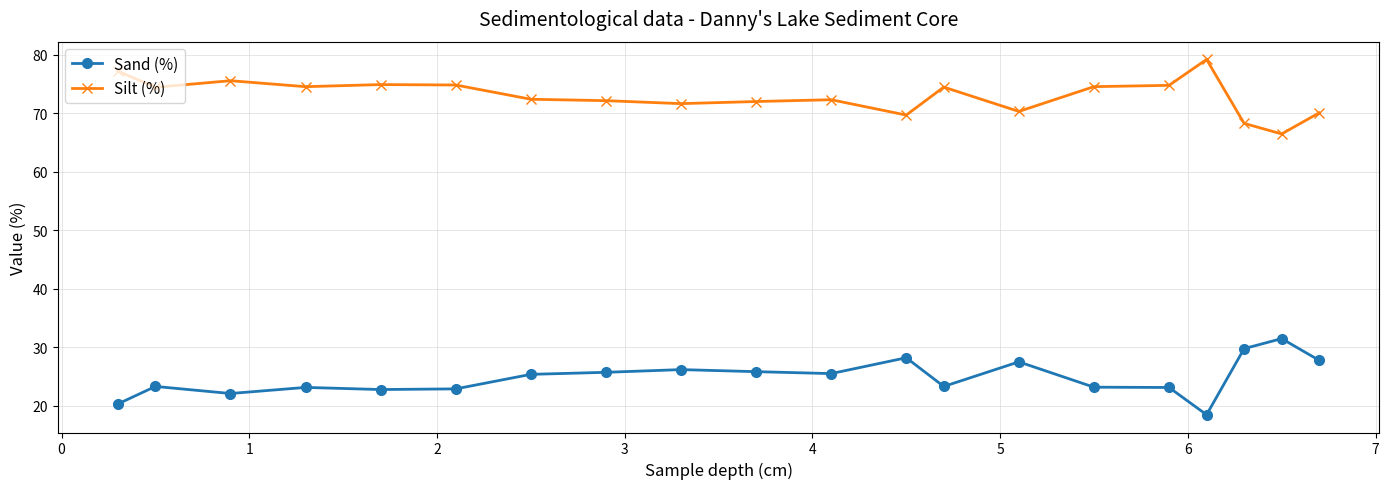

What is the sum of all Silt (%) values?

1460.3